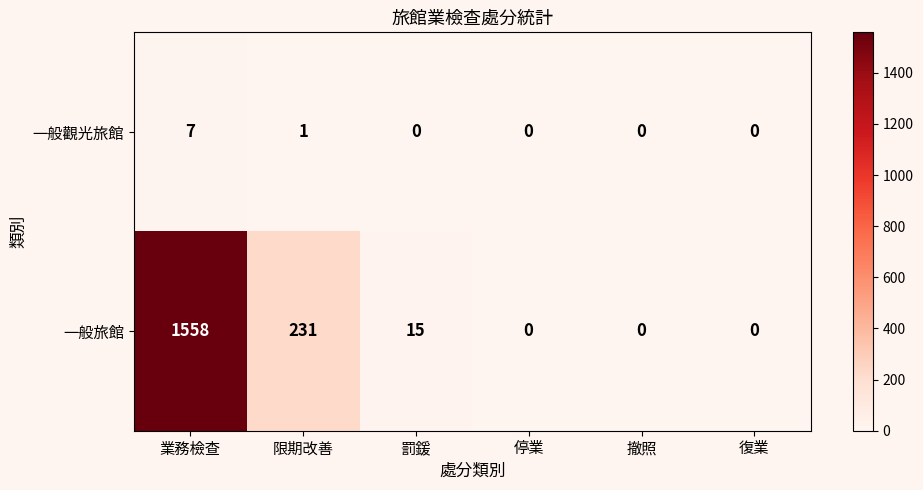

Is the value of 一般觀光旅館 at 限期改善 greater than the value of 一般旅館 at 停業?

Yes